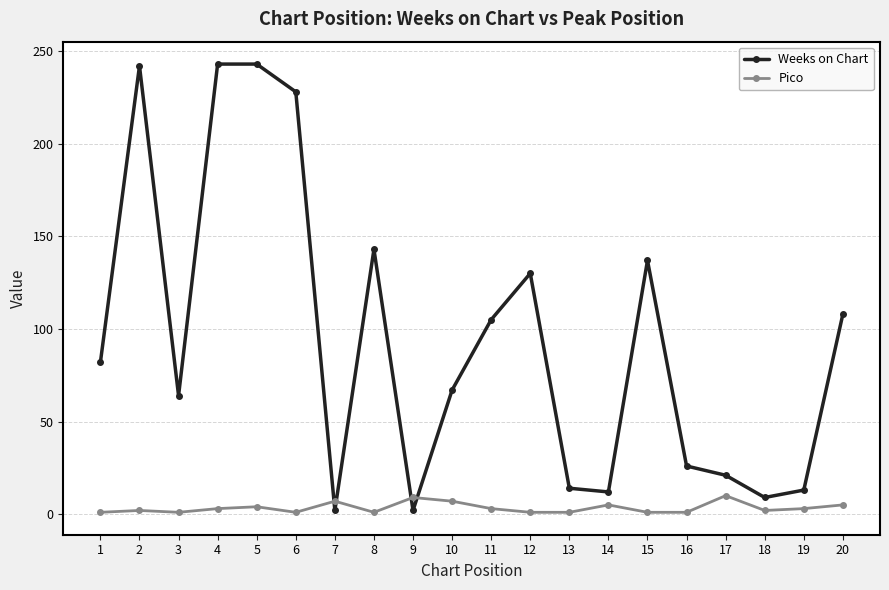

How many lines are shown in the chart?

2